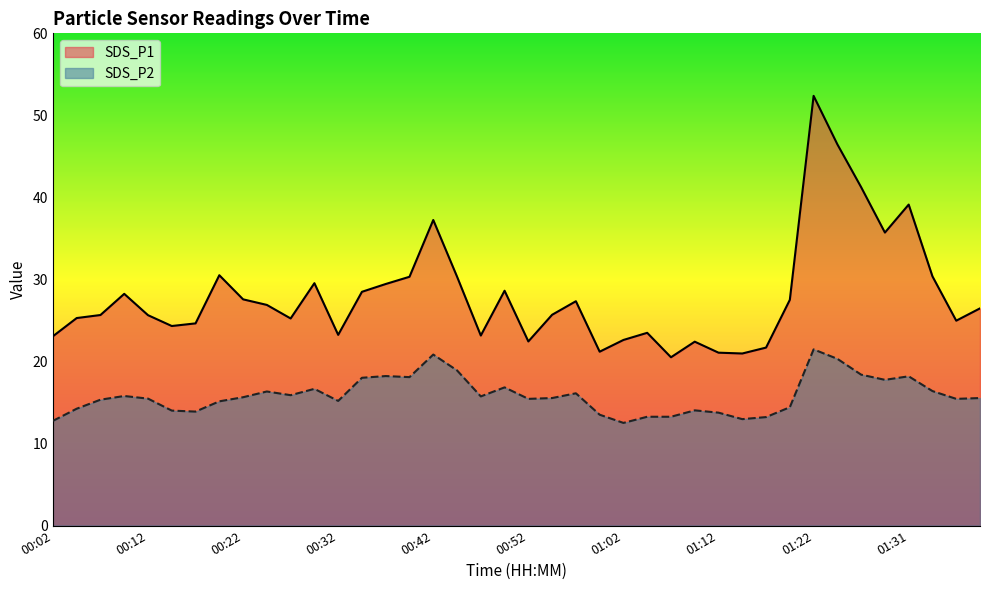

At 00:25, list the series in order from smallest to largest.

SDS_P2, SDS_P1